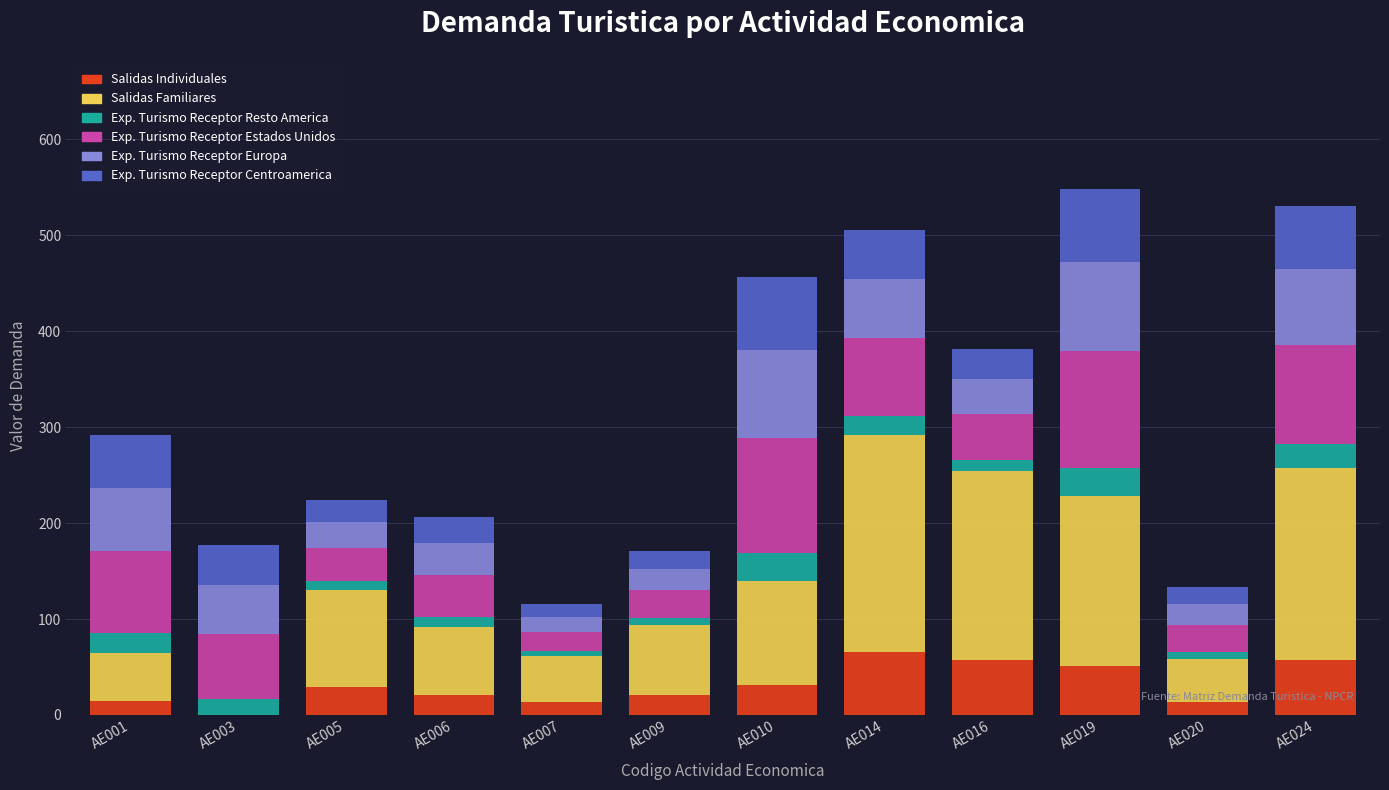

What is the total value across all series at AE001?

291.4